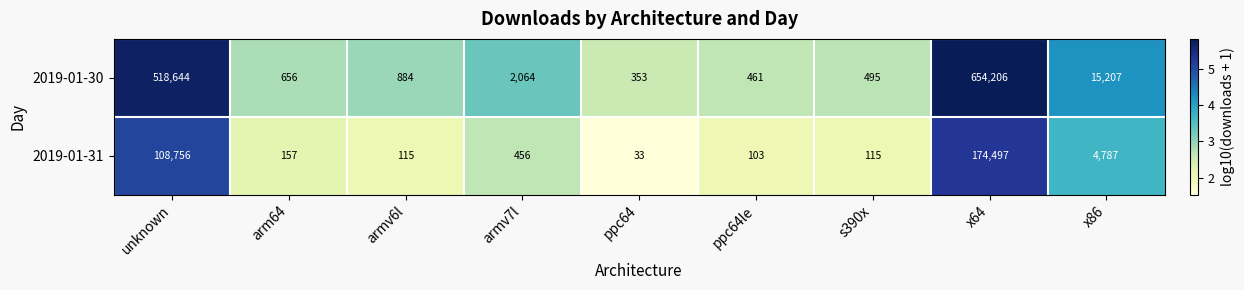

How many data points does each series have?

9